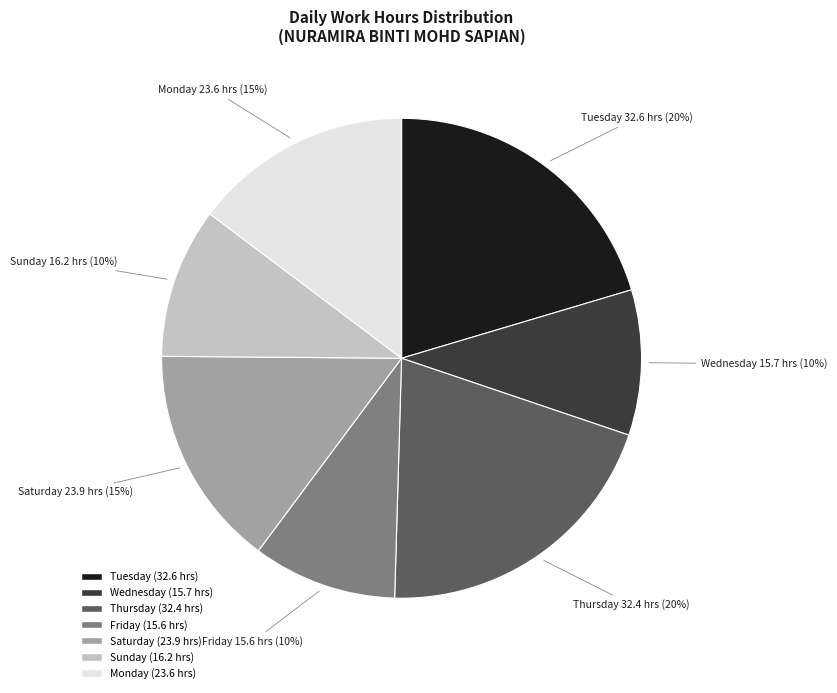

Is there a majority slice in this chart?

No